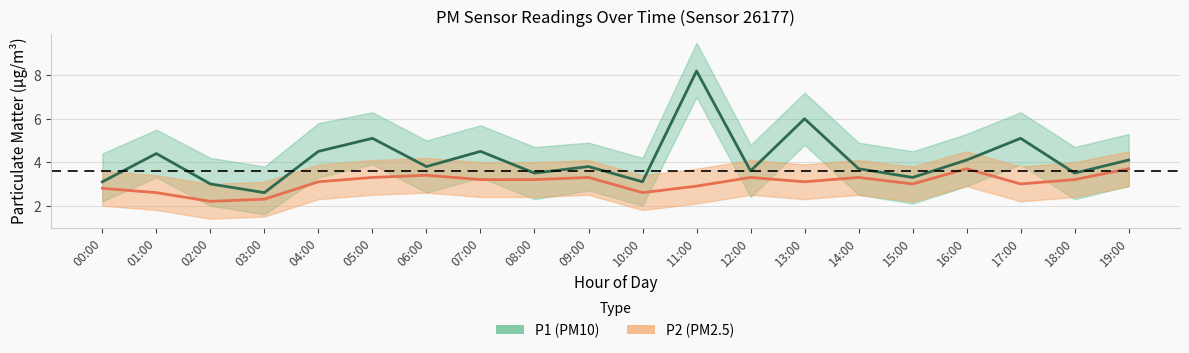

What is the difference between the P2 values at 16:00 and 13:00?

0.6